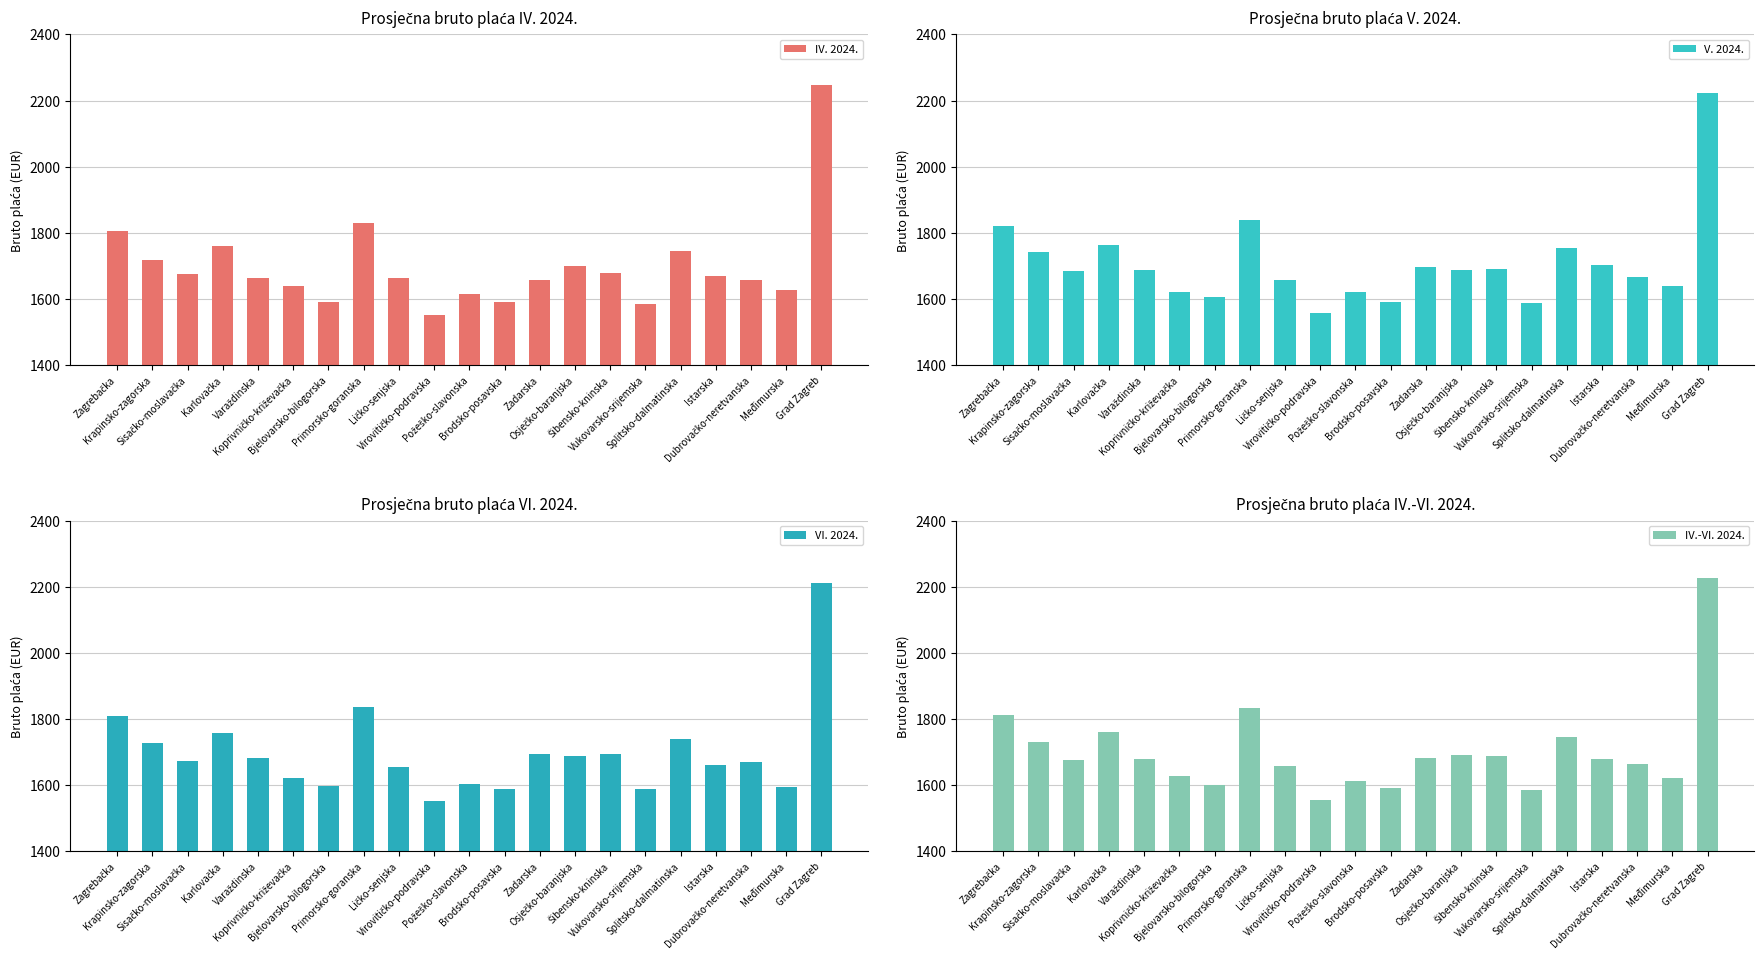

Reading left to right, what are all the values shown in this chart?

IV. 2024.: Zagrebačka=1806	Krapinsko-zagorska=1718	Sisačko-moslavačka=1676	Karlovačka=1761	Varaždinska=1663	Koprivničko-križevačka=1639	Bjelovarsko-bilogorska=1592	Primorsko-goranska=1829	Ličko-senjska=1665	Virovitičko-podravska=1553	Požeško-slavonska=1614	Brodsko-posavska=1592	Zadarska=1657	Osječko-baranjska=1699	Šibensko-kninska=1679	Vukovarsko-srijemska=1585	Splitsko-dalmatinska=1745	Istarska=1671	Dubrovačko-neretvanska=1658	Međimurska=1628	Grad Zagreb=2246
V. 2024.: Zagrebačka=1820	Krapinsko-zagorska=1742	Sisačko-moslavačka=1684	Karlovačka=1763	Varaždinska=1689	Koprivničko-križevačka=1622	Bjelovarsko-bilogorska=1605	Primorsko-goranska=1838	Ličko-senjska=1657	Virovitičko-podravska=1558	Požeško-slavonska=1622	Brodsko-posavska=1592	Zadarska=1697	Osječko-baranjska=1689	Šibensko-kninska=1692	Vukovarsko-srijemska=1587	Splitsko-dalmatinska=1753	Istarska=1703	Dubrovačko-neretvanska=1668	Međimurska=1640	Grad Zagreb=2223
VI. 2024.: Zagrebačka=1808	Krapinsko-zagorska=1728	Sisačko-moslavačka=1672	Karlovačka=1757	Varaždinska=1681	Koprivničko-križevačka=1621	Bjelovarsko-bilogorska=1598	Primorsko-goranska=1836	Ličko-senjska=1654	Virovitičko-podravska=1551	Požeško-slavonska=1603	Brodsko-posavska=1589	Zadarska=1694	Osječko-baranjska=1687	Šibensko-kninska=1695	Vukovarsko-srijemska=1588	Splitsko-dalmatinska=1739	Istarska=1662	Dubrovačko-neretvanska=1669	Međimurska=1595	Grad Zagreb=2210
IV.-VI. 2024.: Zagrebačka=1811	Krapinsko-zagorska=1730	Sisačko-moslavačka=1677	Karlovačka=1760	Varaždinska=1678	Koprivničko-križevačka=1627	Bjelovarsko-bilogorska=1599	Primorsko-goranska=1834	Ličko-senjska=1659	Virovitičko-podravska=1554	Požeško-slavonska=1613	Brodsko-posavska=1591	Zadarska=1683	Osječko-baranjska=1692	Šibensko-kninska=1689	Vukovarsko-srijemska=1586	Splitsko-dalmatinska=1746	Istarska=1679	Dubrovačko-neretvanska=1665	Međimurska=1621	Grad Zagreb=2226